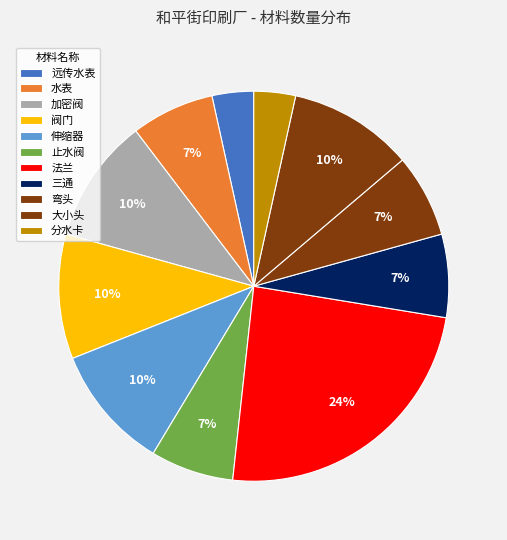

To the nearest percent, what percentage of the pie is 分水卡?

3%